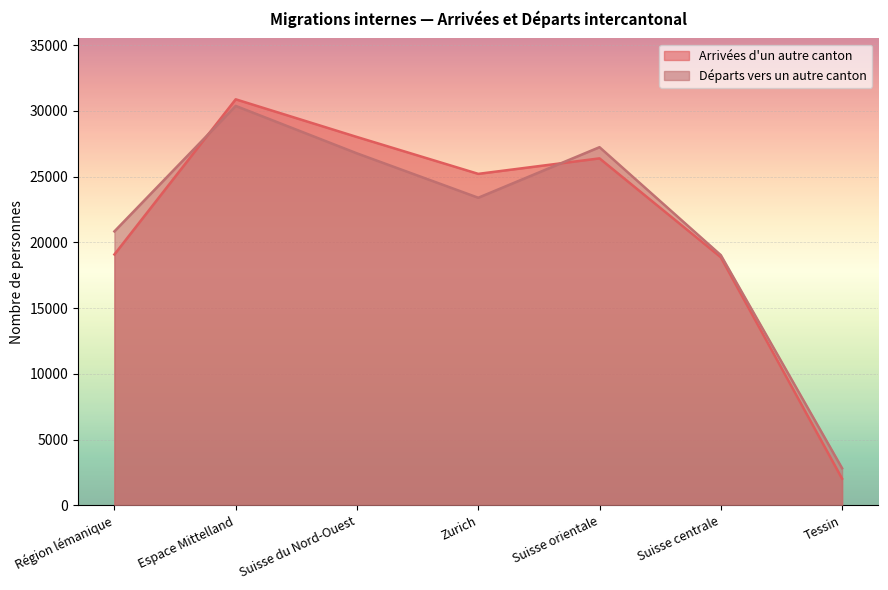

Reading left to right, extract all data points from this chart.

Arrivées d'un autre canton: 19079	30872	28007	25205	26382	18868	2038
Départs vers un autre canton: 20832	30371	26764	23390	27233	19030	2831